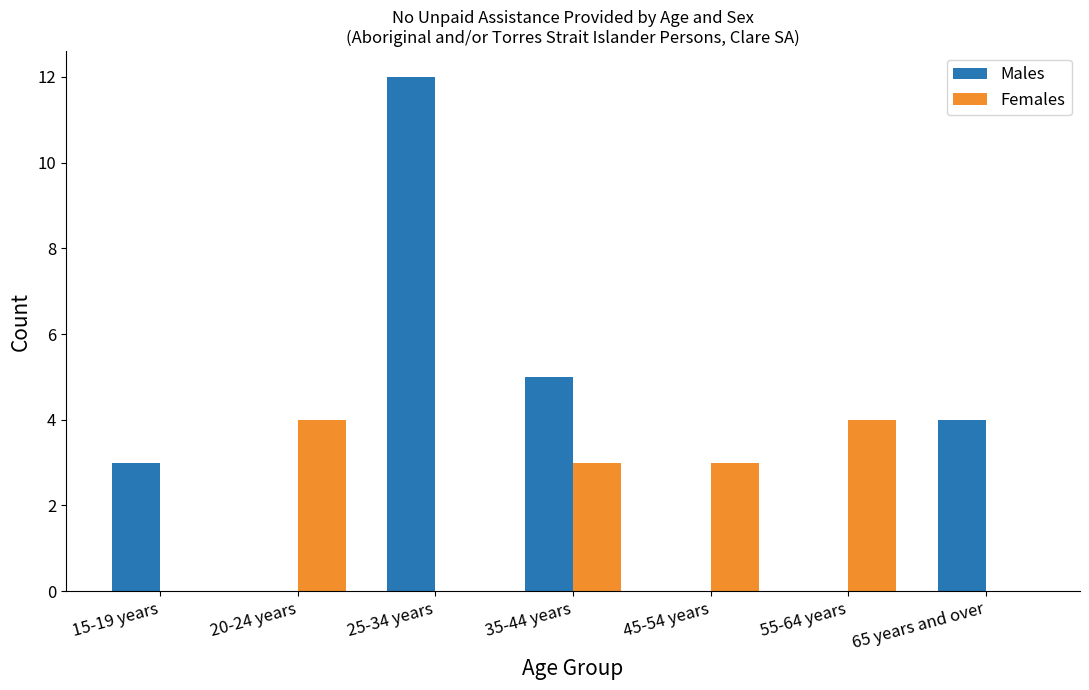

The value of Males at 55-64 years is 6. True or false?

False